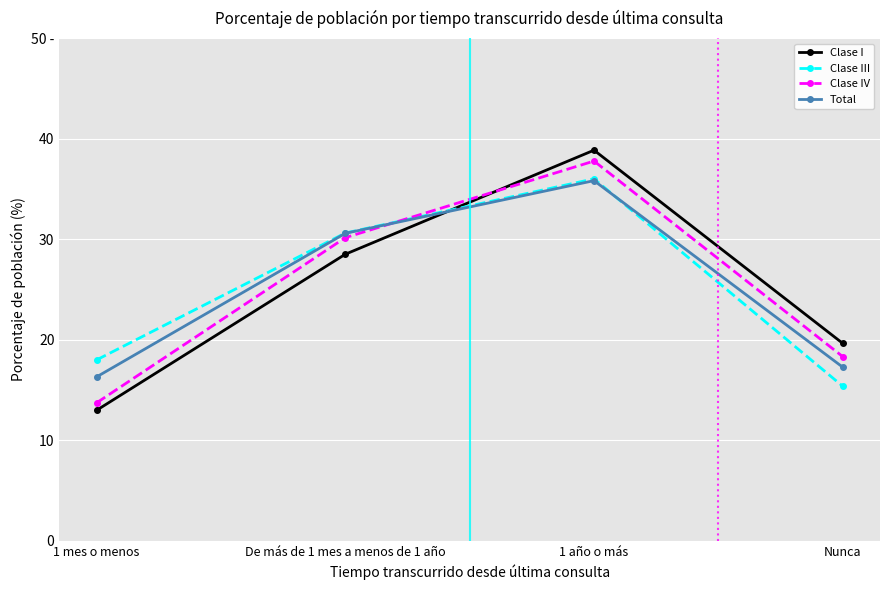

At which category does the chart reach its minimum across all series?

1 mes o menos